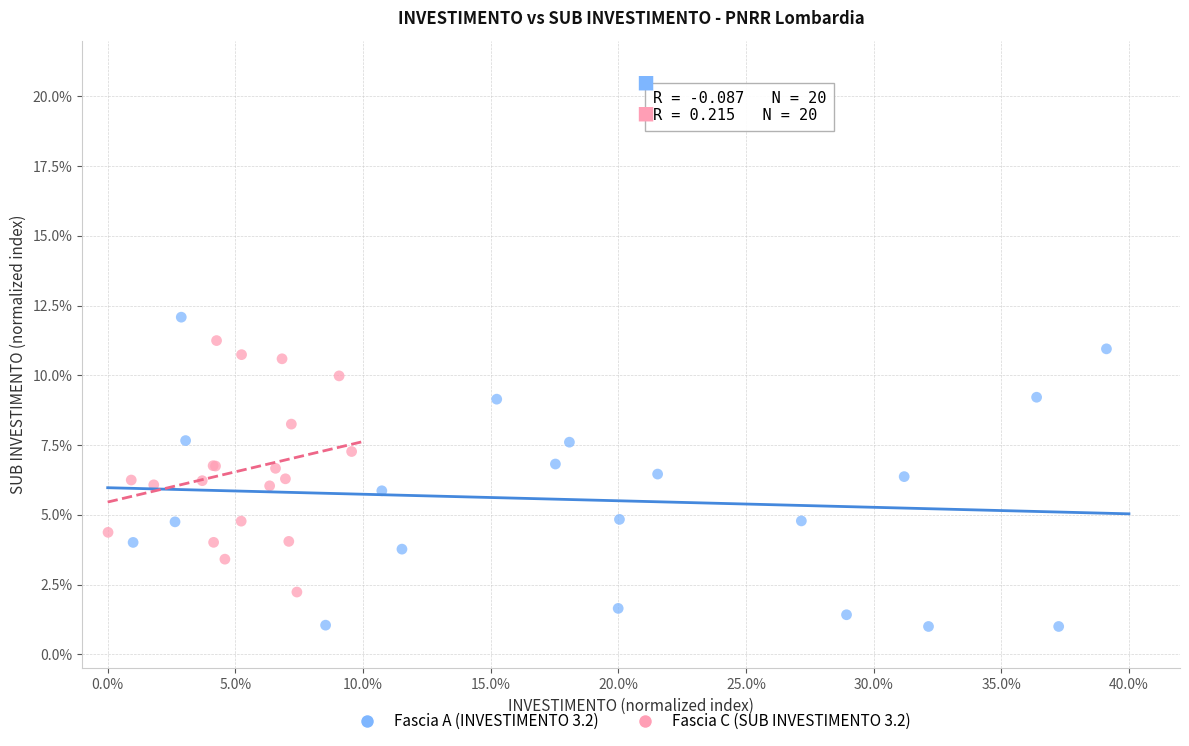

Which series reaches the minimum Y coordinate?

Fascia A (INVESTIMENTO 3.2)